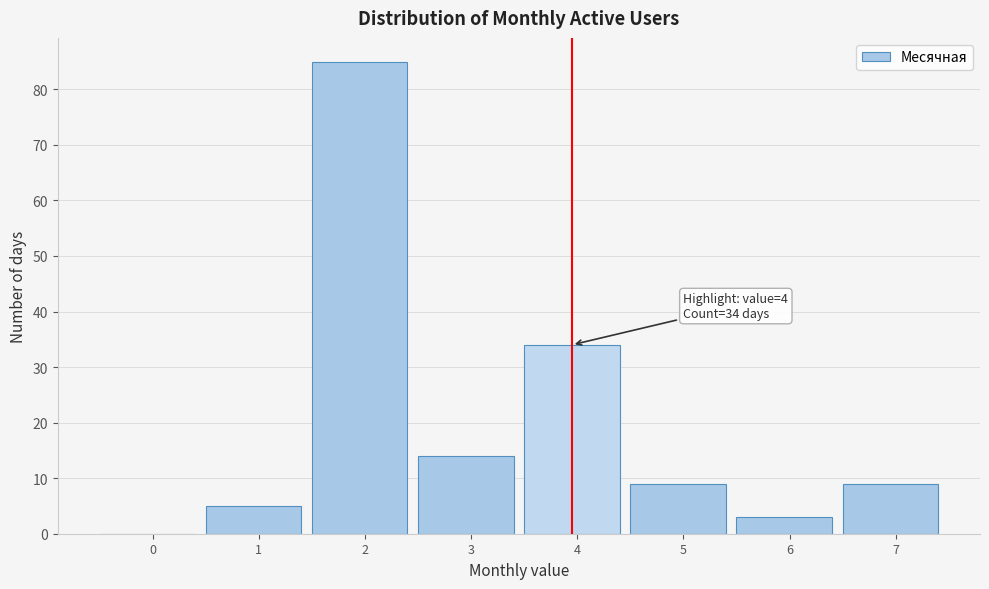

Reading left to right, what are all the values shown in this chart?

0=0	1=5	2=85	3=14	4=34	5=9	6=3	7=9